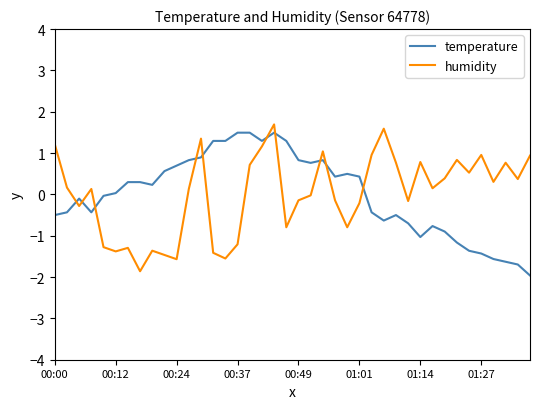

What is the difference between the maximum and minimum values in the temperature series?

3.5